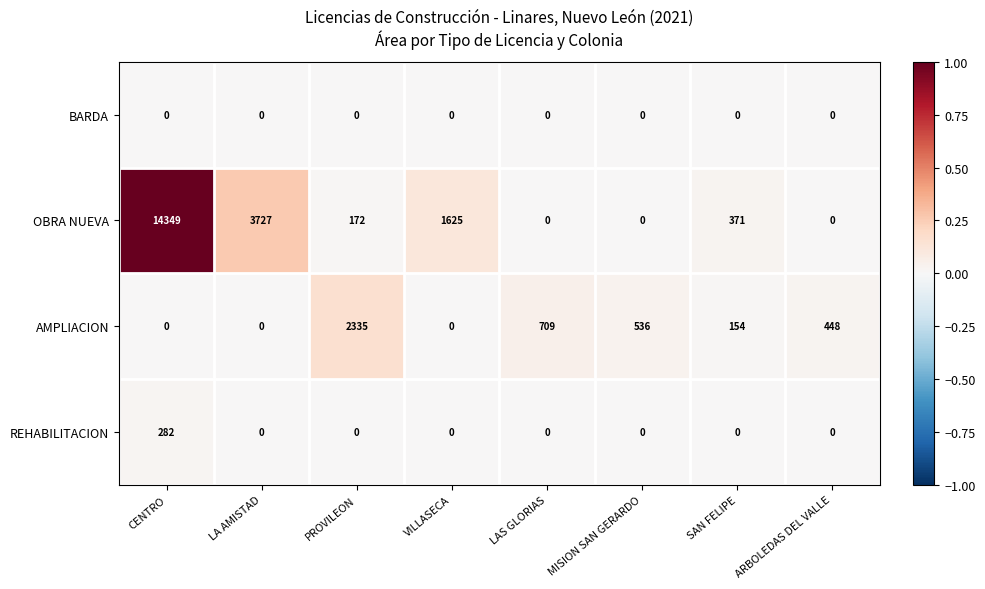

The value of REHABILITACION at ARBOLEDAS DEL VALLE is 0. True or false?

True